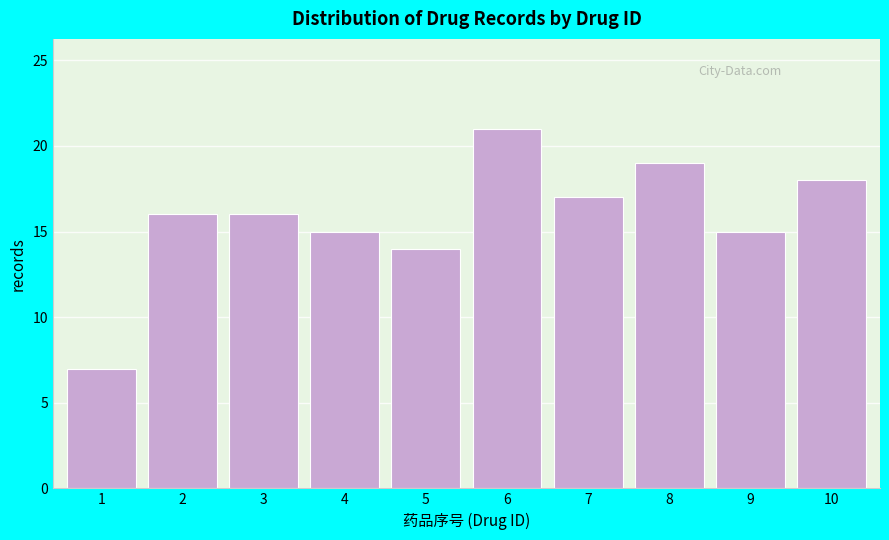

Reading left to right, list all the values displayed in this chart.

1=7	2=16	3=16	4=15	5=14	6=21	7=17	8=19	9=15	10=18